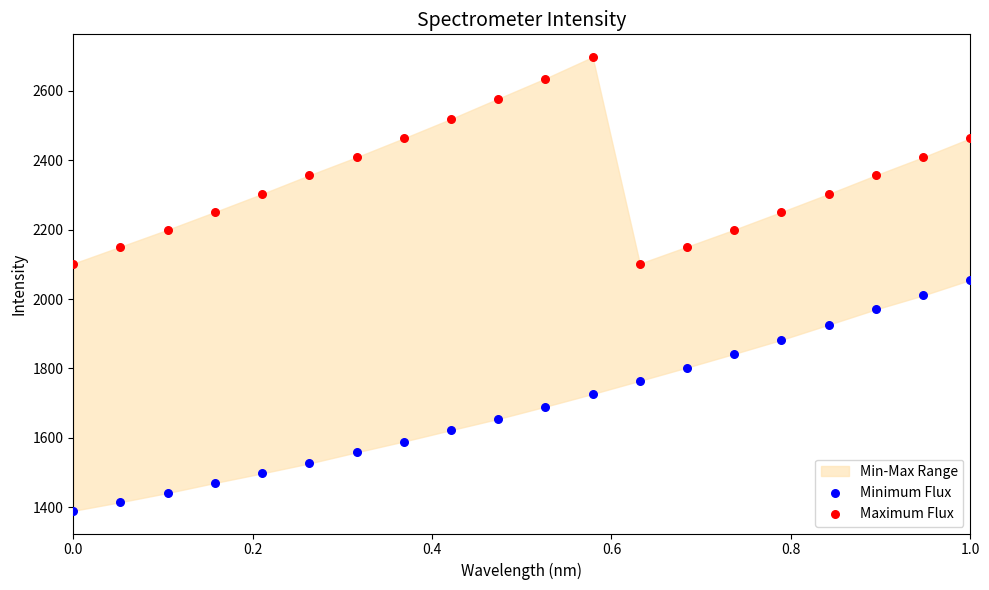

Which series has the largest Y range (max minus min)?

Minimum Flux